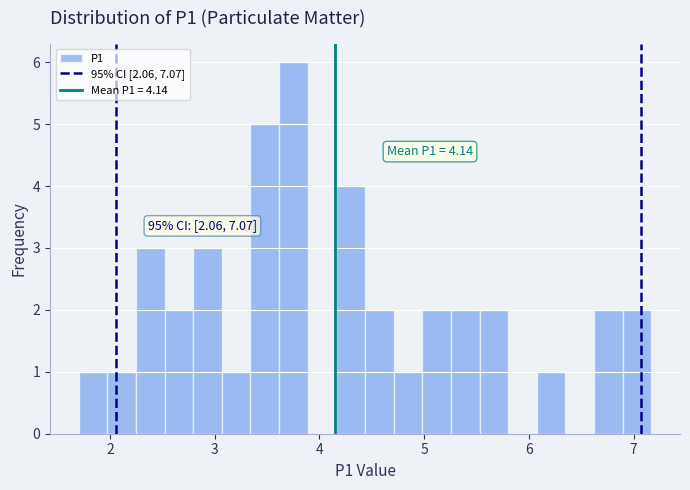

Around what value on the x-axis is the tallest bar? Give the approximate position of its centre, as read against the axis.

3.8